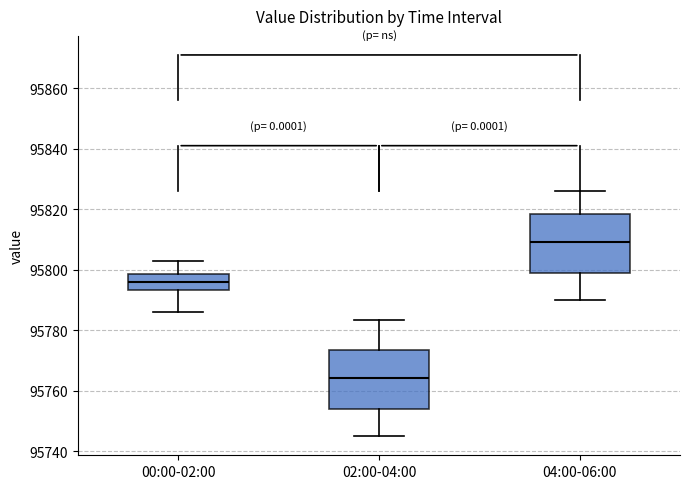

Reading left to right, read every box against the y-axis: the position of its median line, the range the box covers, and the ends of its whiskers. The values are not printed on the chart, so give them approximately, as read against the axis.

00:00-02:00: median 95796, box 95794 to 95798, whiskers 95786 to 95804
02:00-04:00: median 95764, box 95754 to 95774, whiskers 95744 to 95784
04:00-06:00: median 95810, box 95798 to 95818, whiskers 95790 to 95826